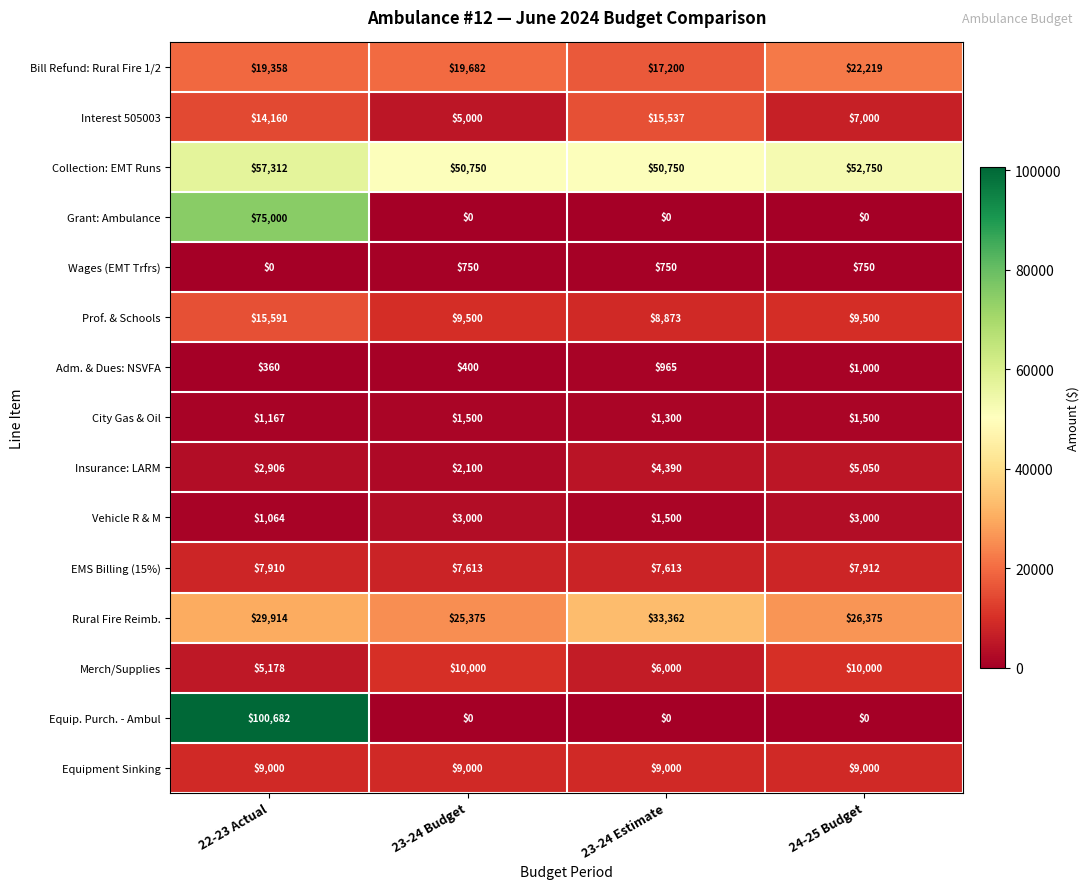

Which category has the highest value across all series?

22-23 Actual